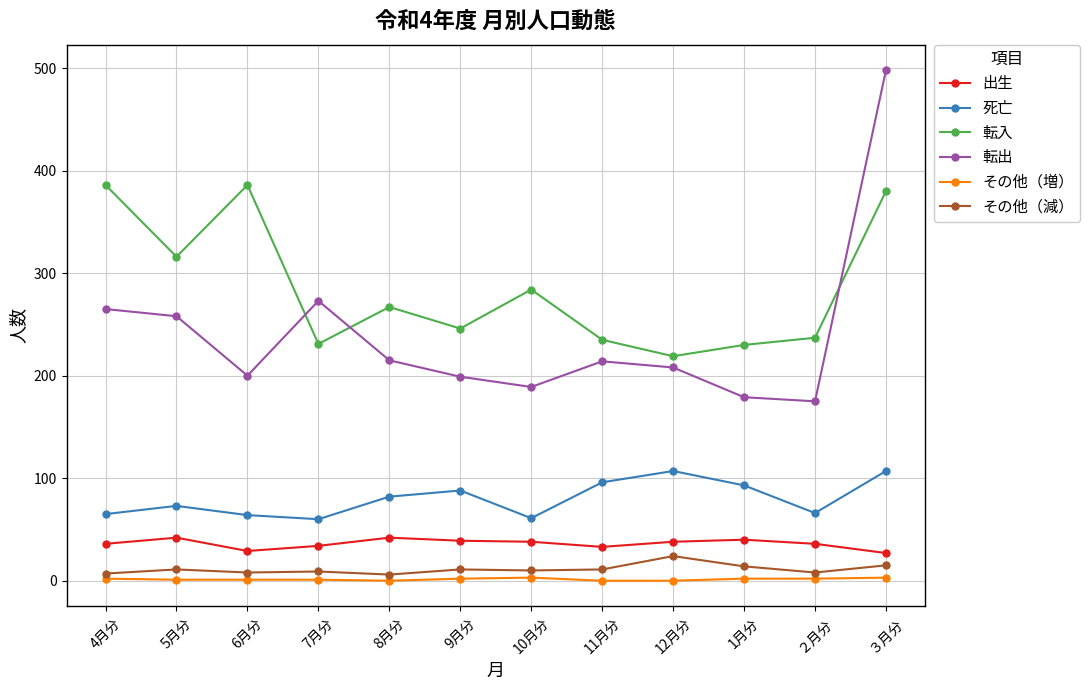

What is the approximate value of 転入 at 5月分, to the nearest 5?

315